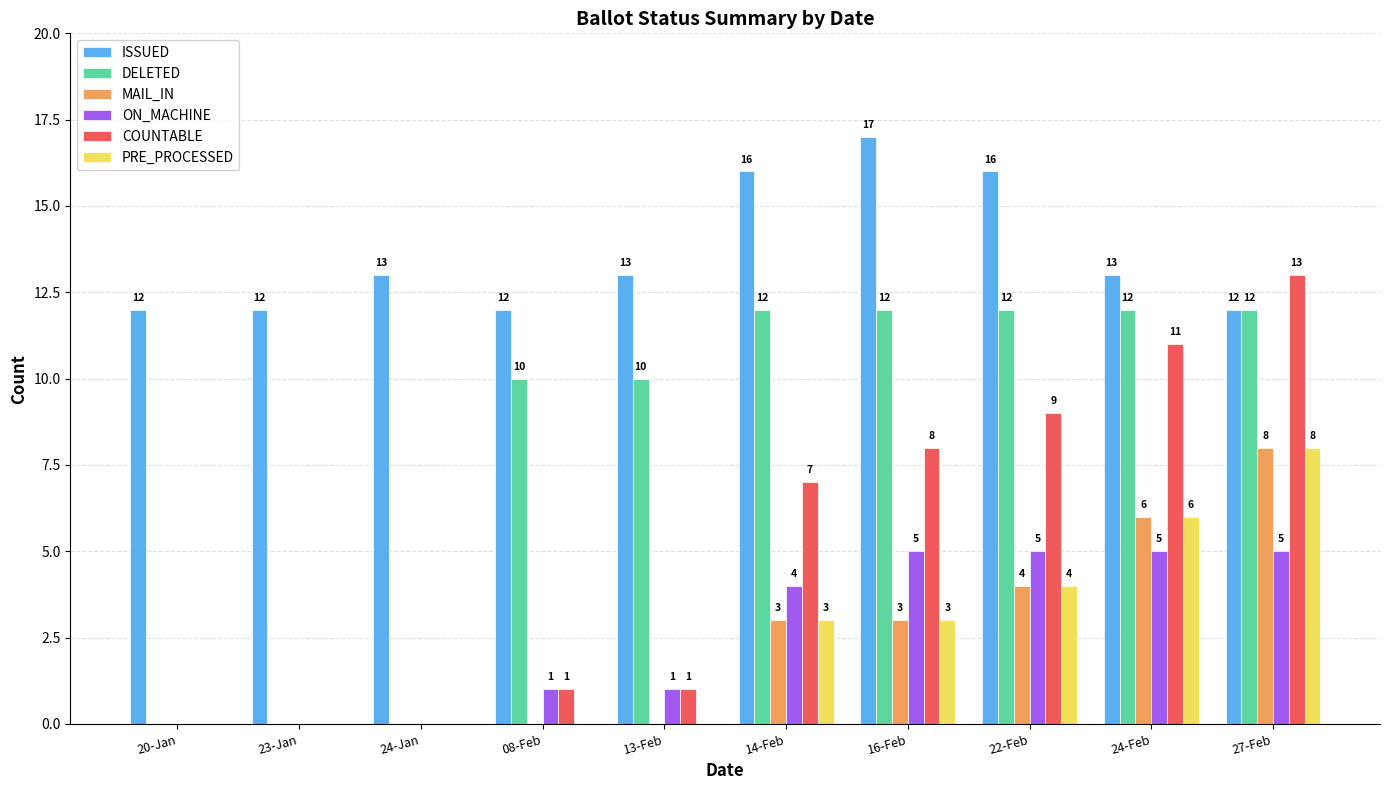

Where is MAIL_IN nearest to the value 4?

22-Feb